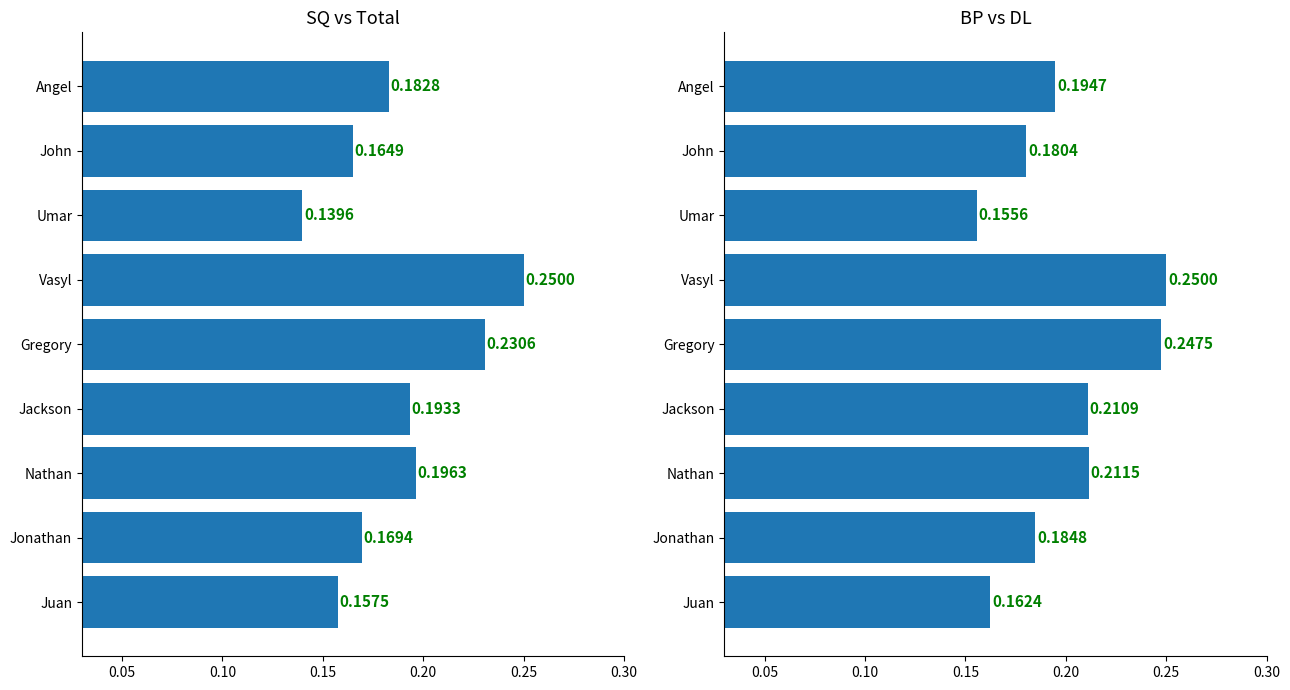

Are the bars horizontal?

Yes